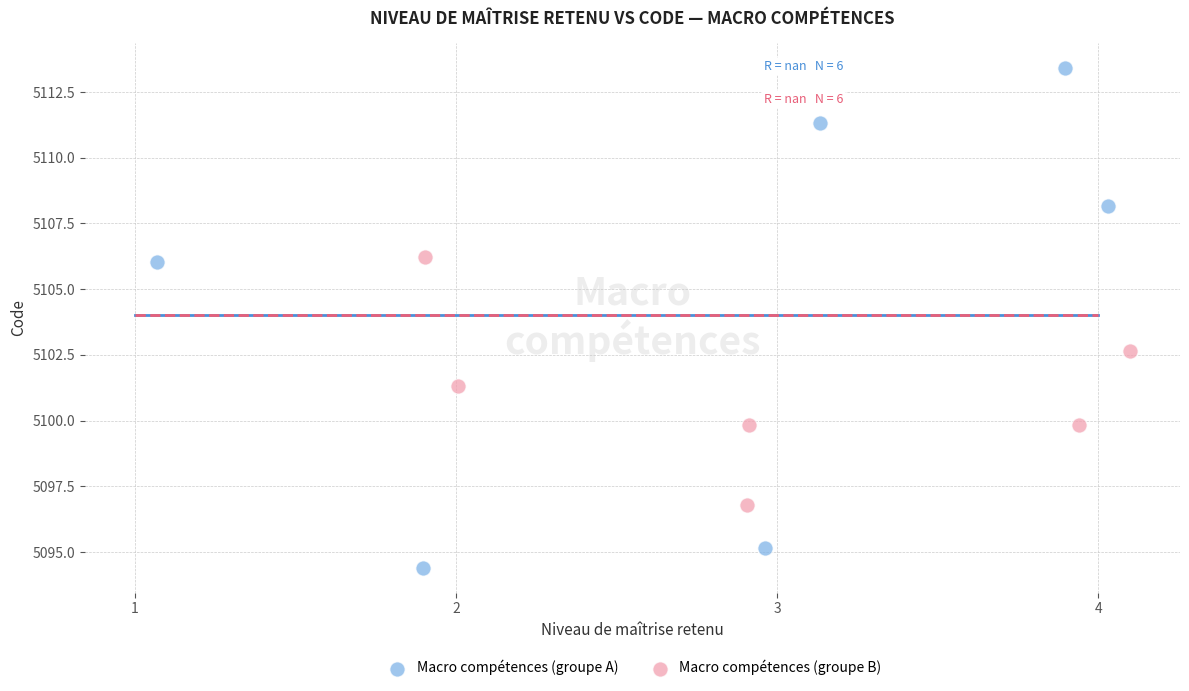

Which series reaches the maximum Y coordinate?

Macro compétences (groupe A)